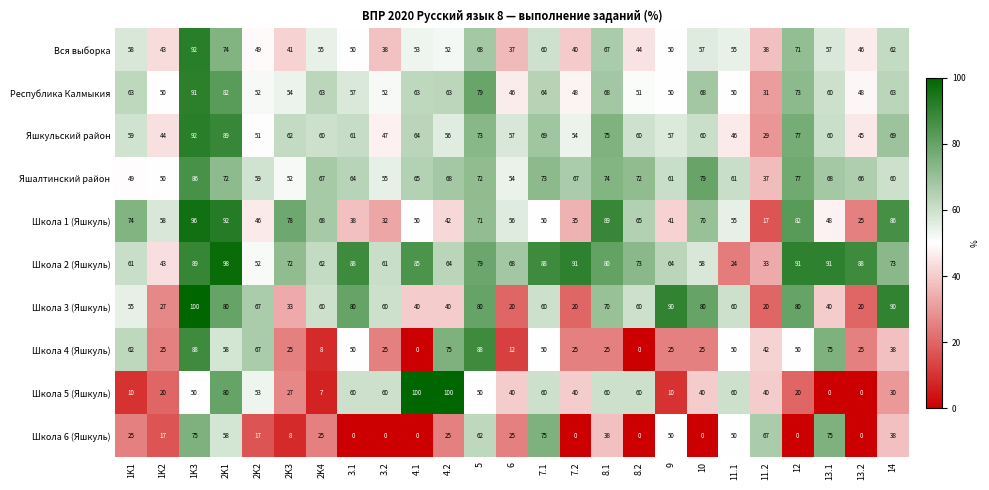

What is the spread (max minus min) of values at 13.2?

88